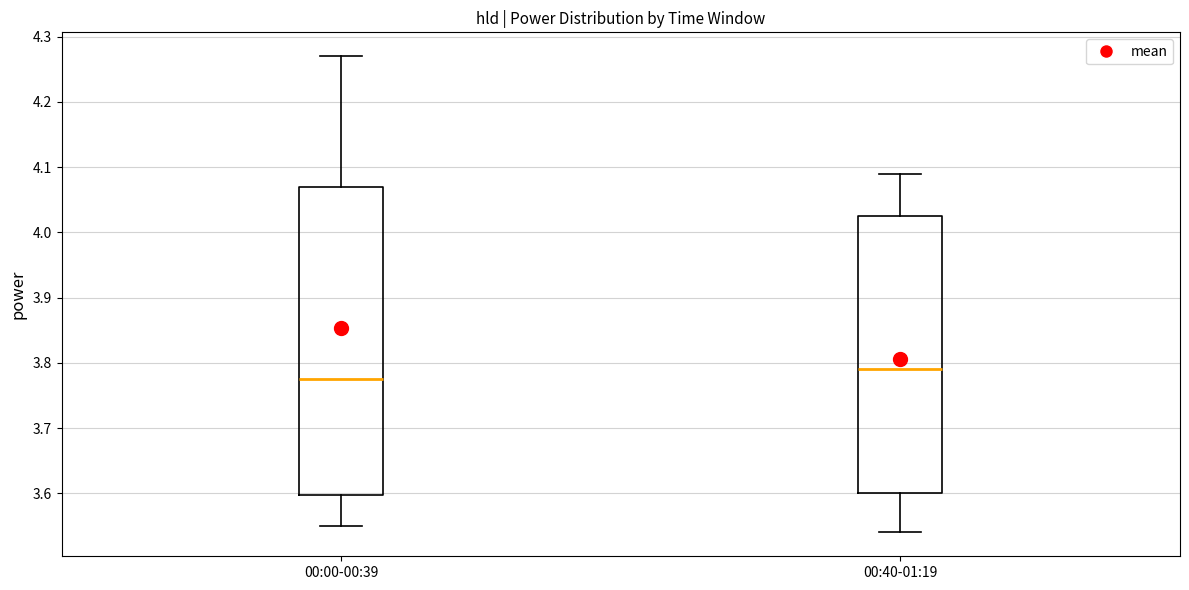

Which box's median line is the highest?

00:40-01:19